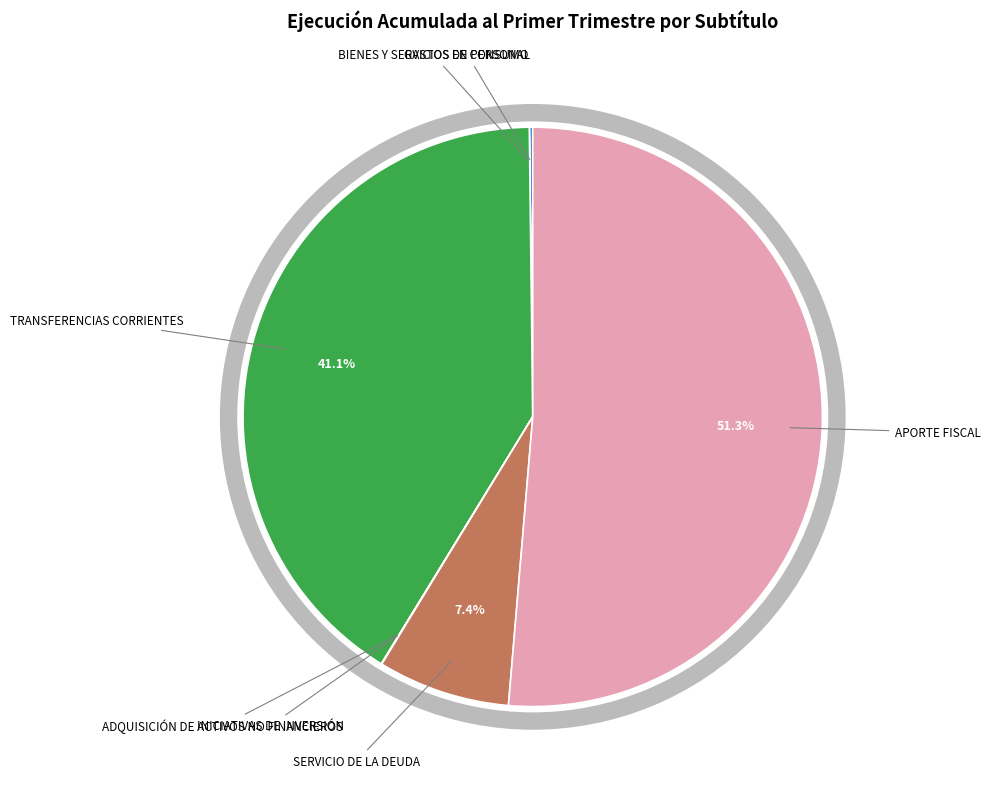

Does TRANSFERENCIAS DE CAPITAL account for over 50% of the chart?

No